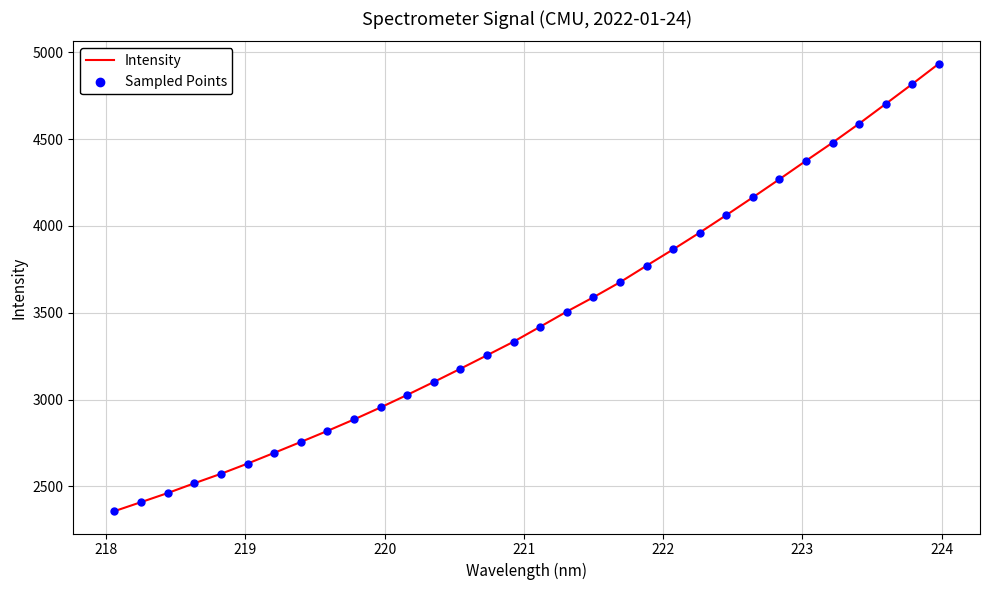

What is the difference between the maximum and minimum values?

2578.3